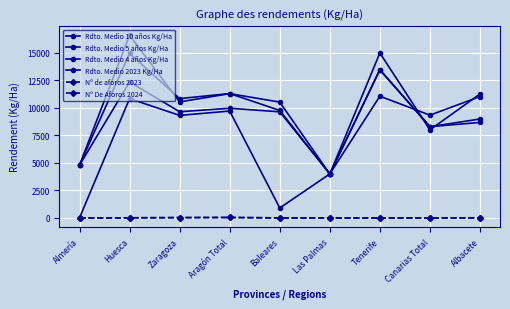

How many series are shown in this chart?

6